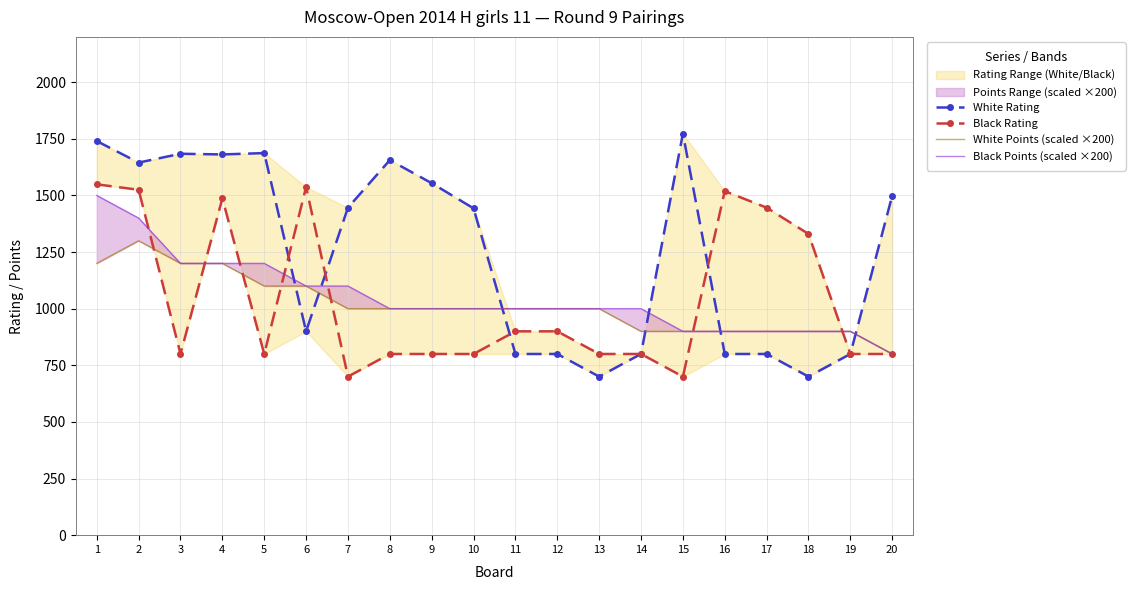

Where does the Black Rating series first go above 800?

1